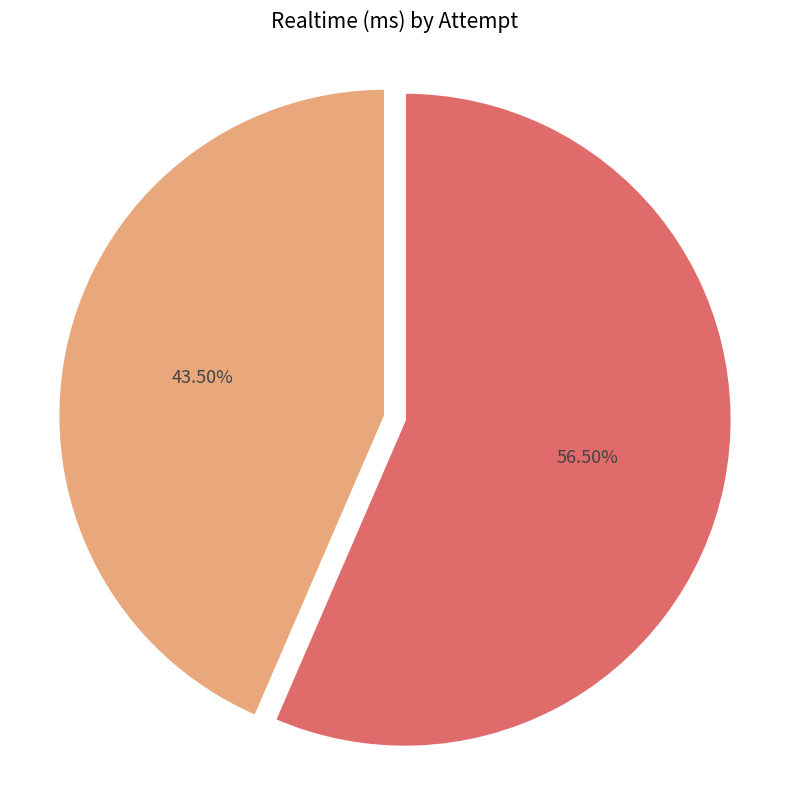

Which slice represents more than half of the pie?

Attempt #1